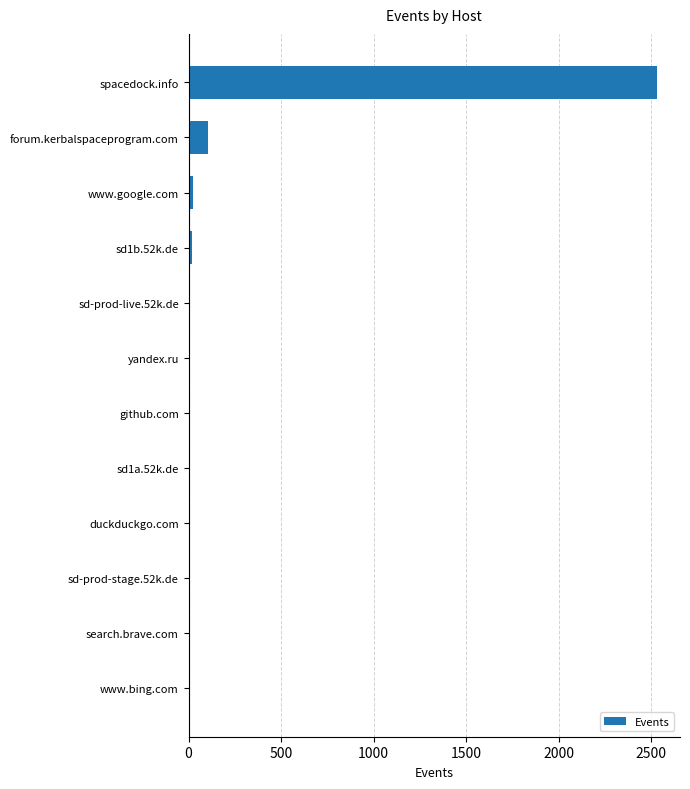

Where is the data nearest to the value 1265?

forum.kerbalspaceprogram.com